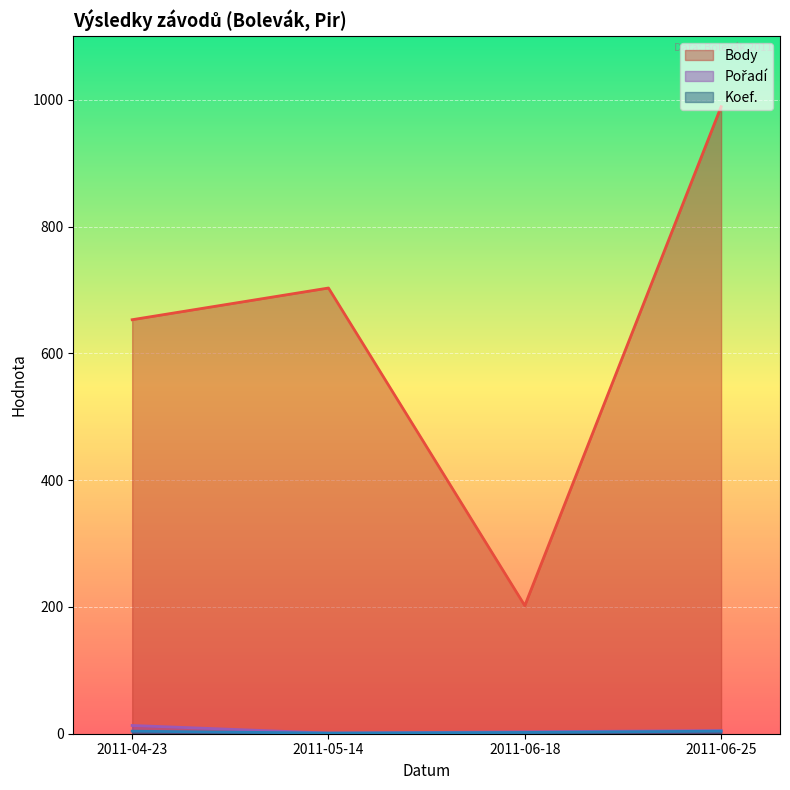

Rank the series by their maximum value, from lowest to highest.

Koef., Pořadí, Body